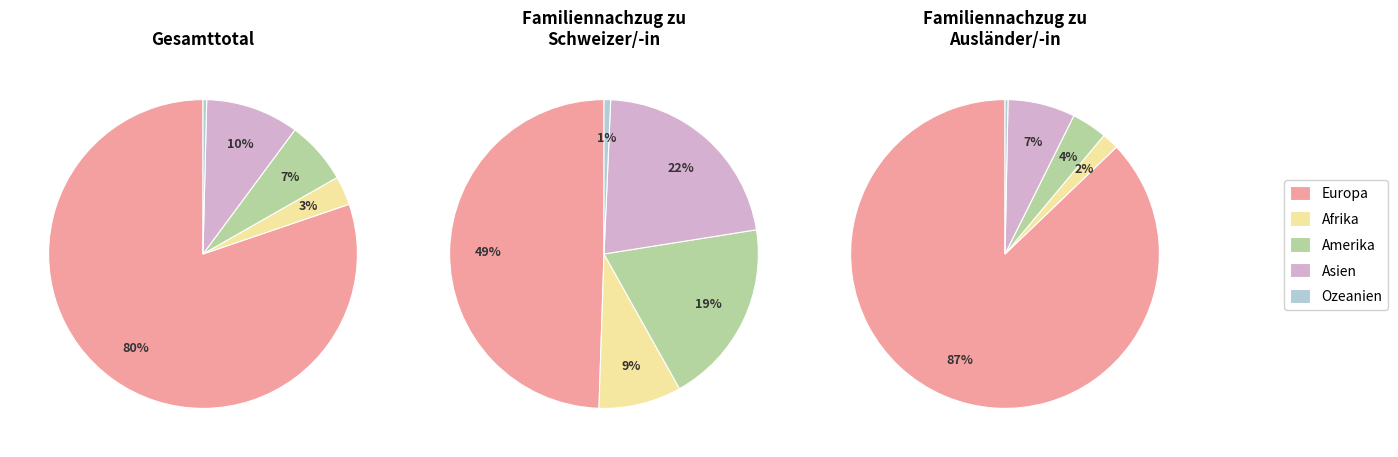

Which category accounts for the majority?

Europa